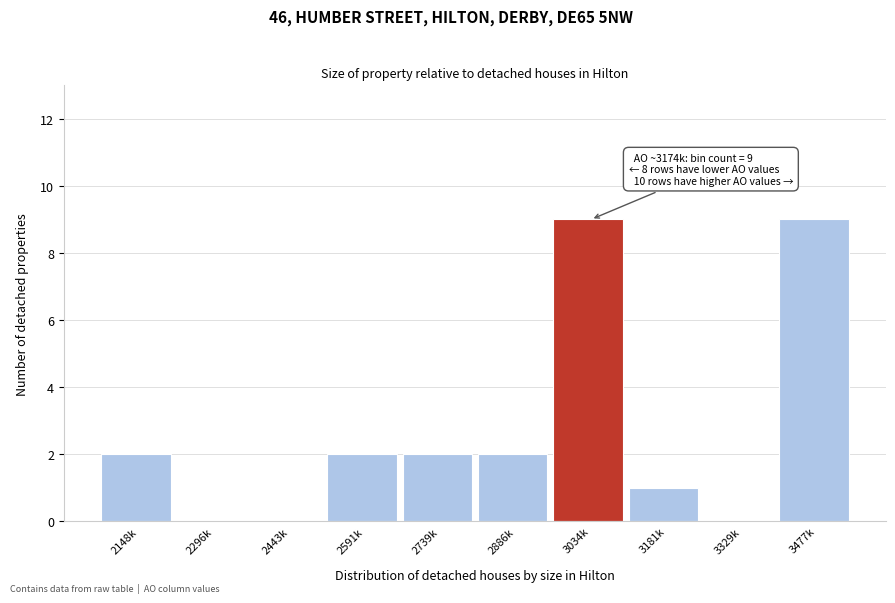

Reading left to right, list all the values displayed in this chart.

2148k=2	2296k=0	2443k=0	2591k=2	2739k=2	2886k=2	3034k=9	3181k=1	3329k=0	3477k=9